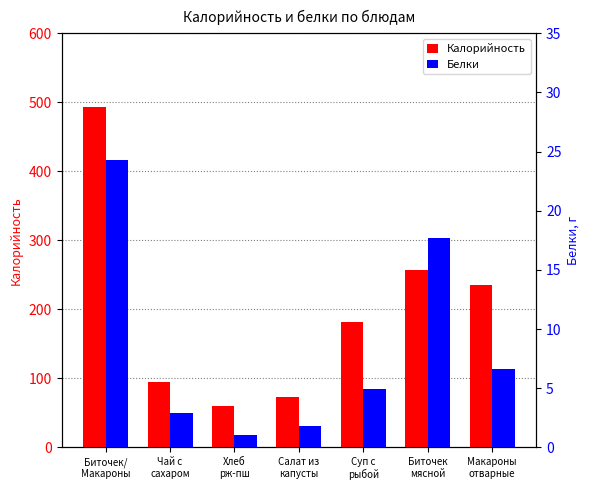

Reading left to right, transcribe all the data shown in this chart.

Калорийность: 492.5	94.0	59.8	73.0	181.2	257.5	235.0
Белки: 24.3	2.9	1.0	1.8	4.9	17.7	6.6